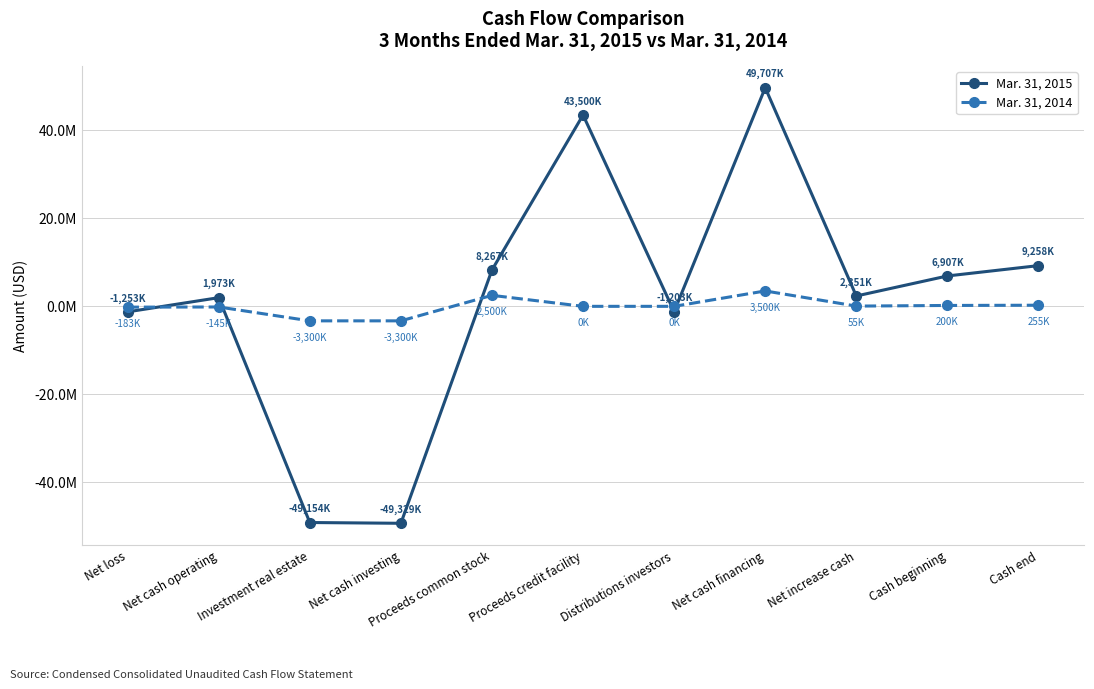

What are all the series names shown in the legend?

Mar. 31, 2015, Mar. 31, 2014